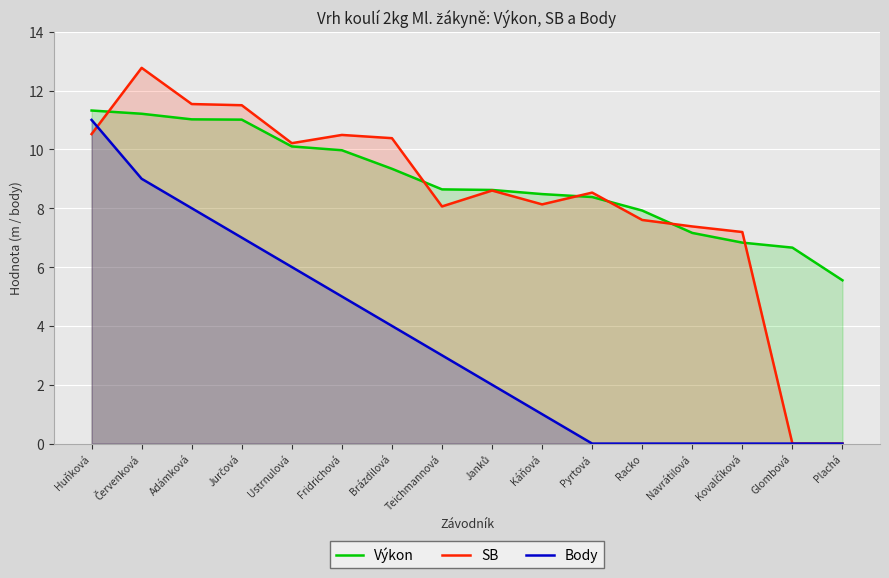

Reading right to left, list all the values displayed in this chart.

Výkon: 5.5	6.7	6.8	7.2	7.9	8.4	8.5	8.6	8.6	9.3	10.0	10.1	11.0	11.0	11.2	11.3
SB: 0.0	0.0	7.2	7.4	7.6	8.5	8.1	8.6	8.1	10.4	10.5	10.2	11.5	11.5	12.8	10.5
Body: 0.0	0.0	0.0	0.0	0.0	0.0	1.0	2.0	3.0	4.0	5.0	6.0	7.0	8.0	9.0	11.0